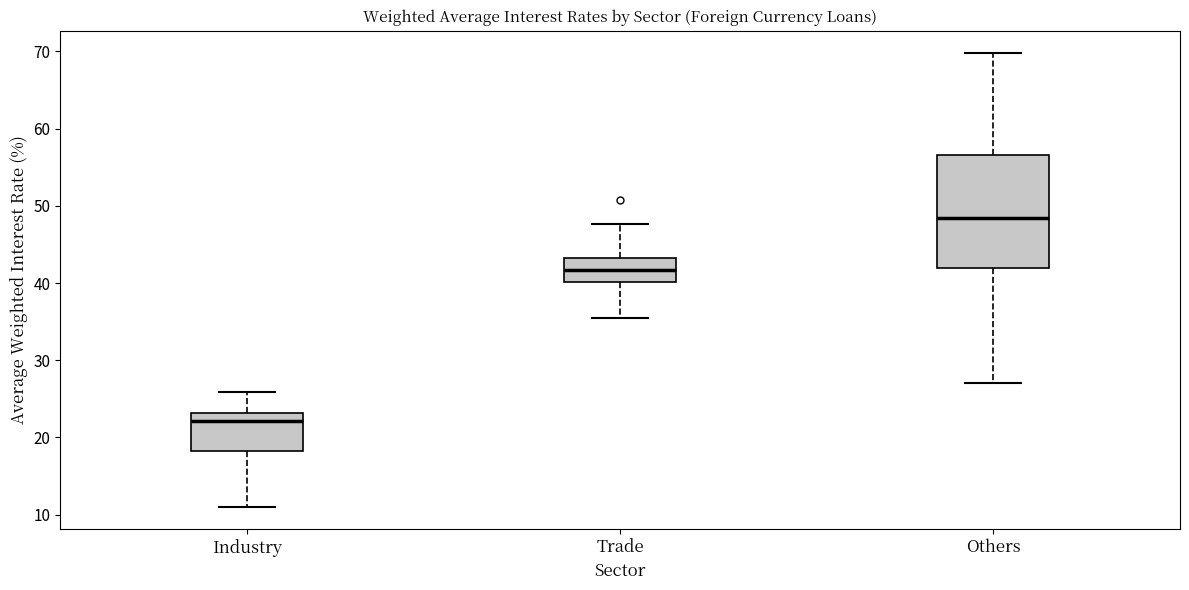

Which box's median line is the lowest?

Industry